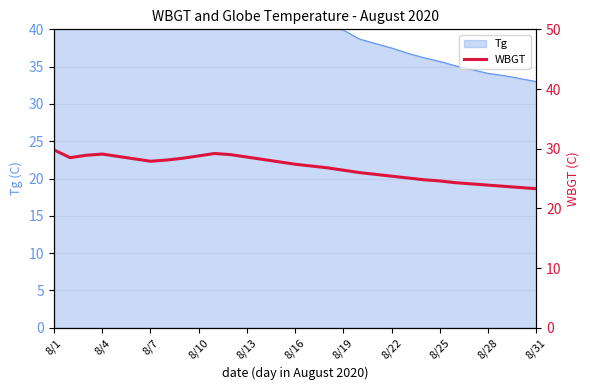

True or false: the data shows 24.1 at 26.

True